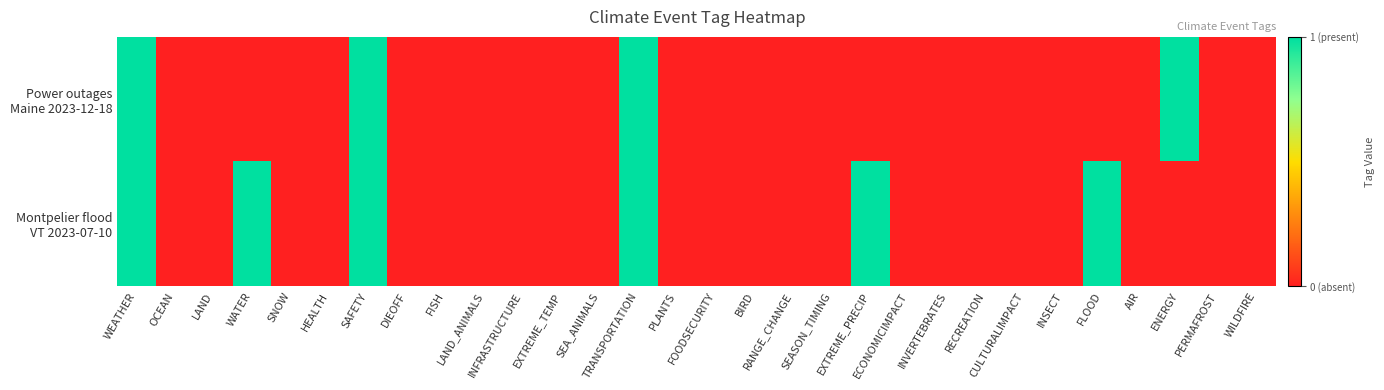

Rank the series at HEALTH from highest to lowest value.

Power outages Maine 2023-12-18, Montpelier flood VT 2023-07-10